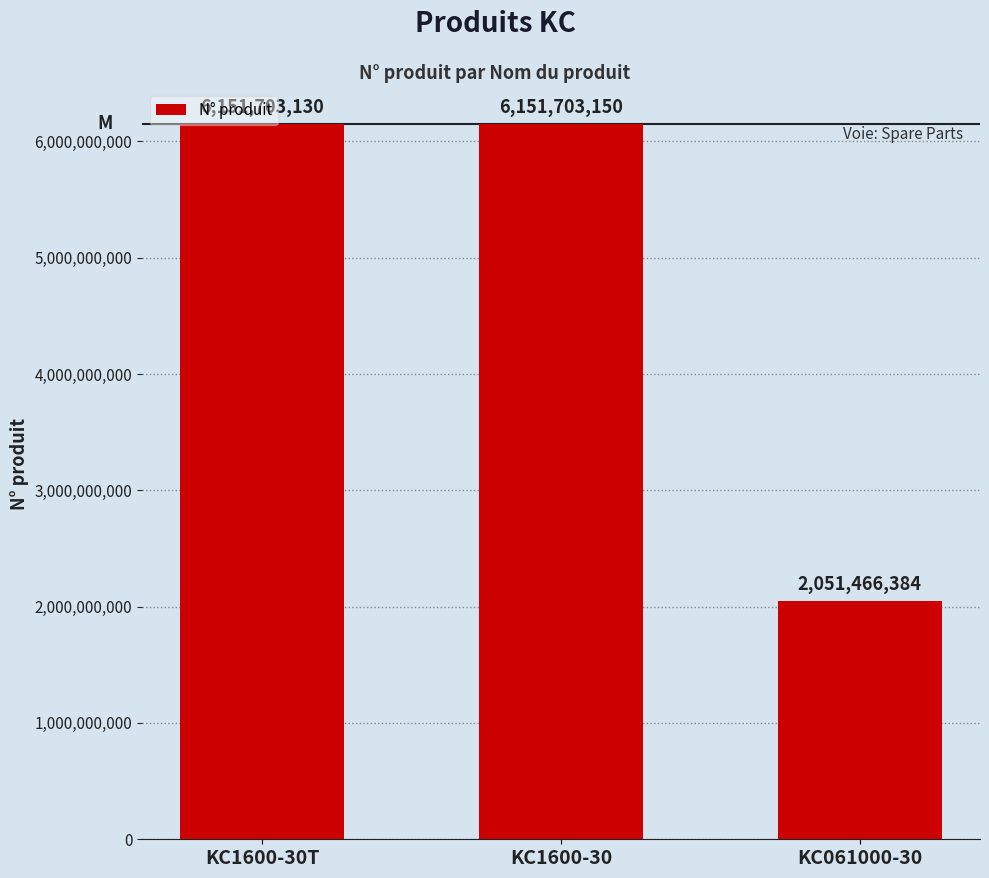

Where is the data nearest to the value 4101584767?

KC1600-30T